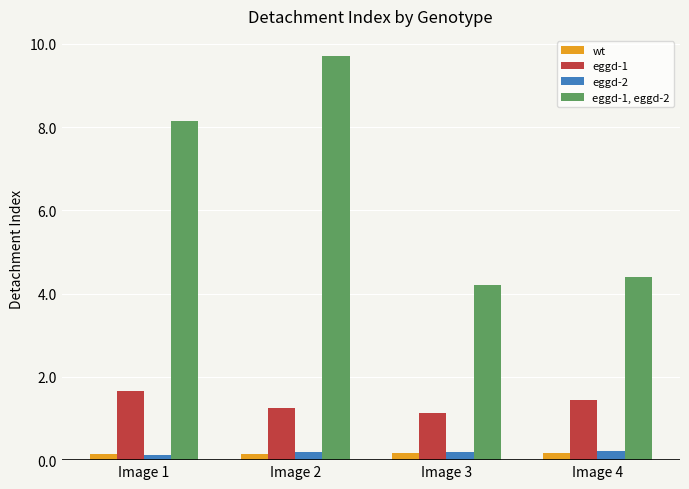

What is the average value of the eggd-1, eggd-2 series?

6.6